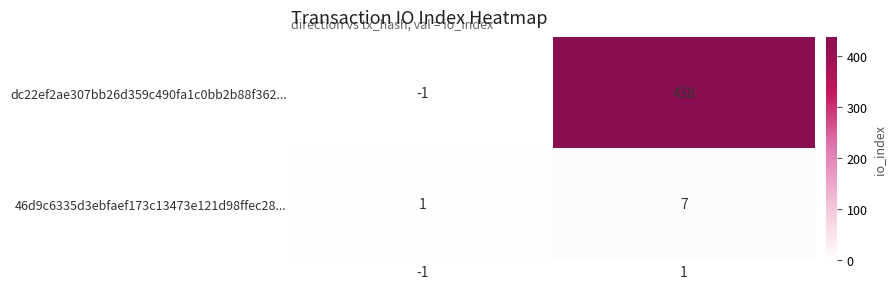

What is the sum of the dc22ef2ae307bb26d359c490fa1c0bb2b88f362... values at 1 and -1?

437